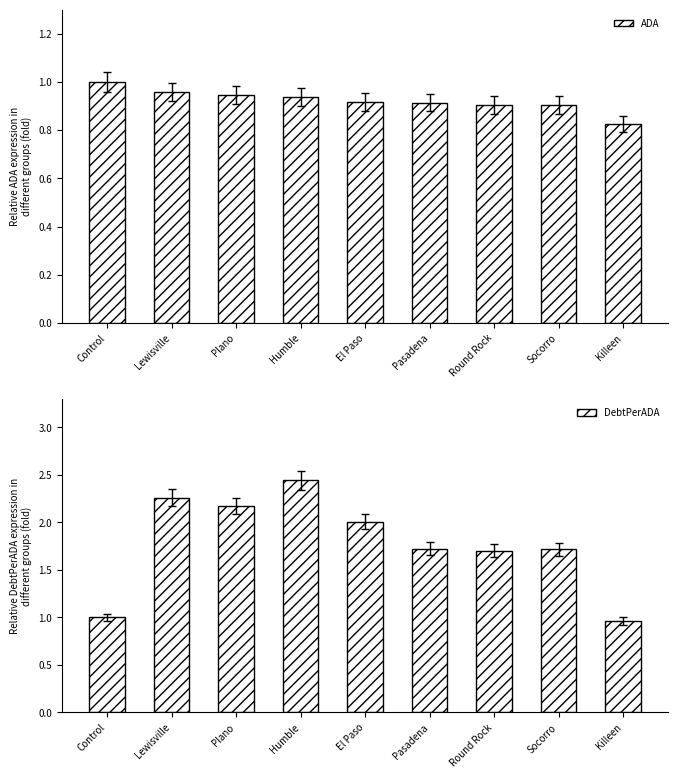

Rank the categories by DebtPerADA value from lowest to highest.

Killeen, Control, Round Rock, Socorro, Pasadena, El Paso, Plano, Lewisville, Humble